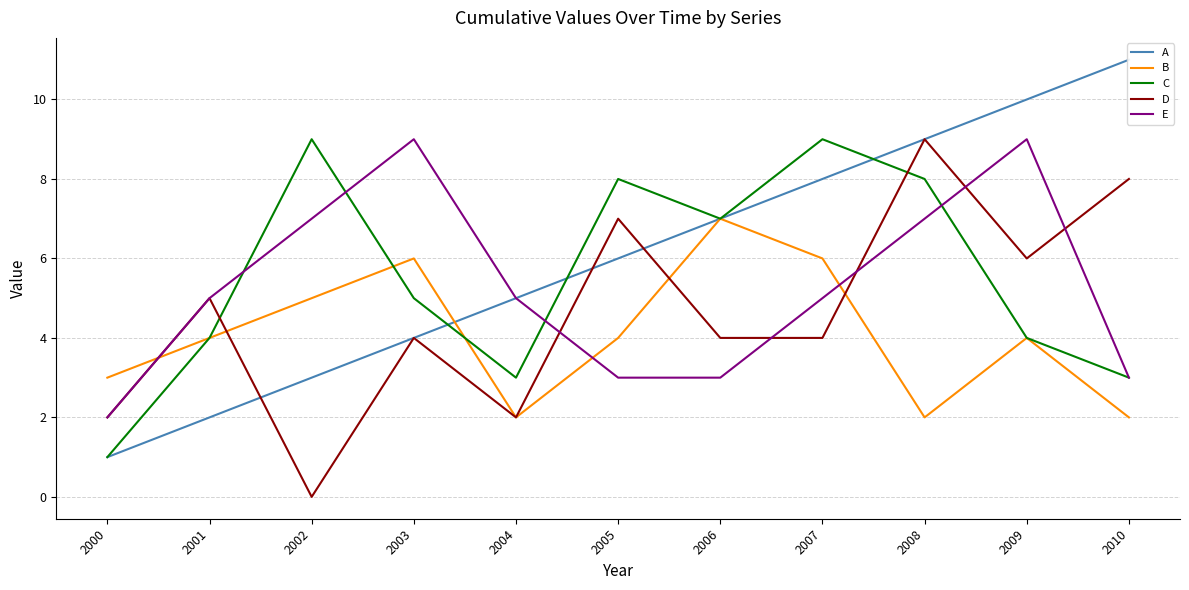

True or false: C has a value of 1 at 2000.

True